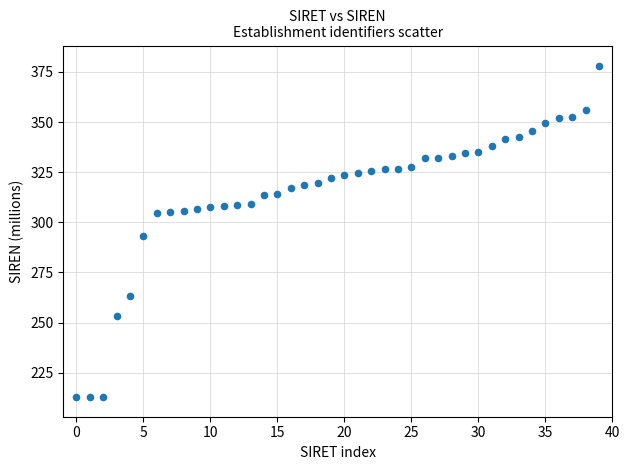

What Y value in the scatter plot is closest to 295?

293.0